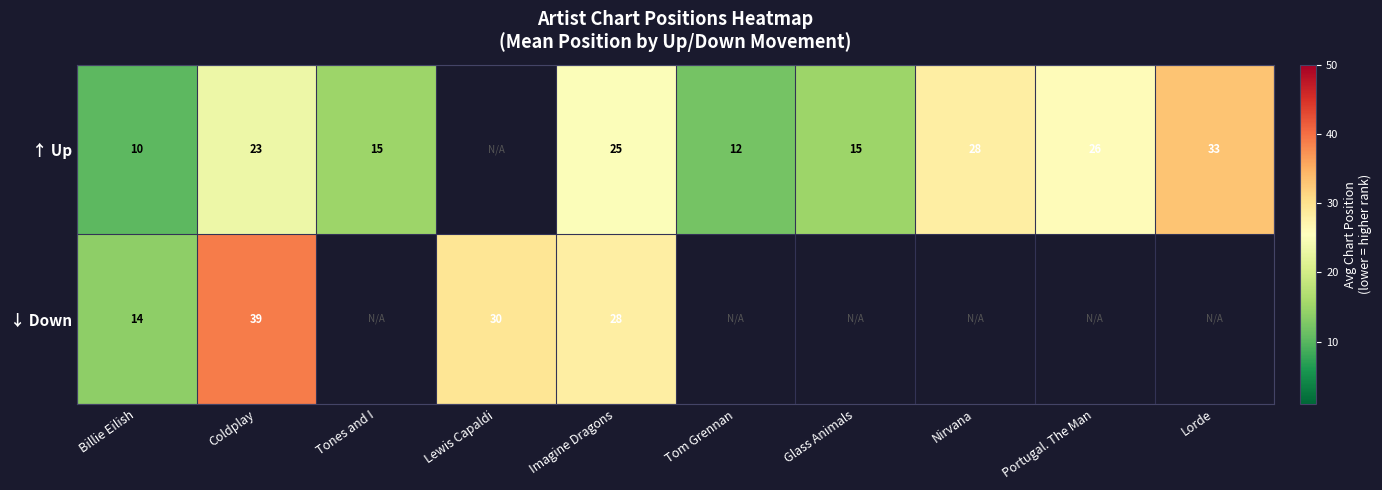

Count the number of data series in this chart.

2